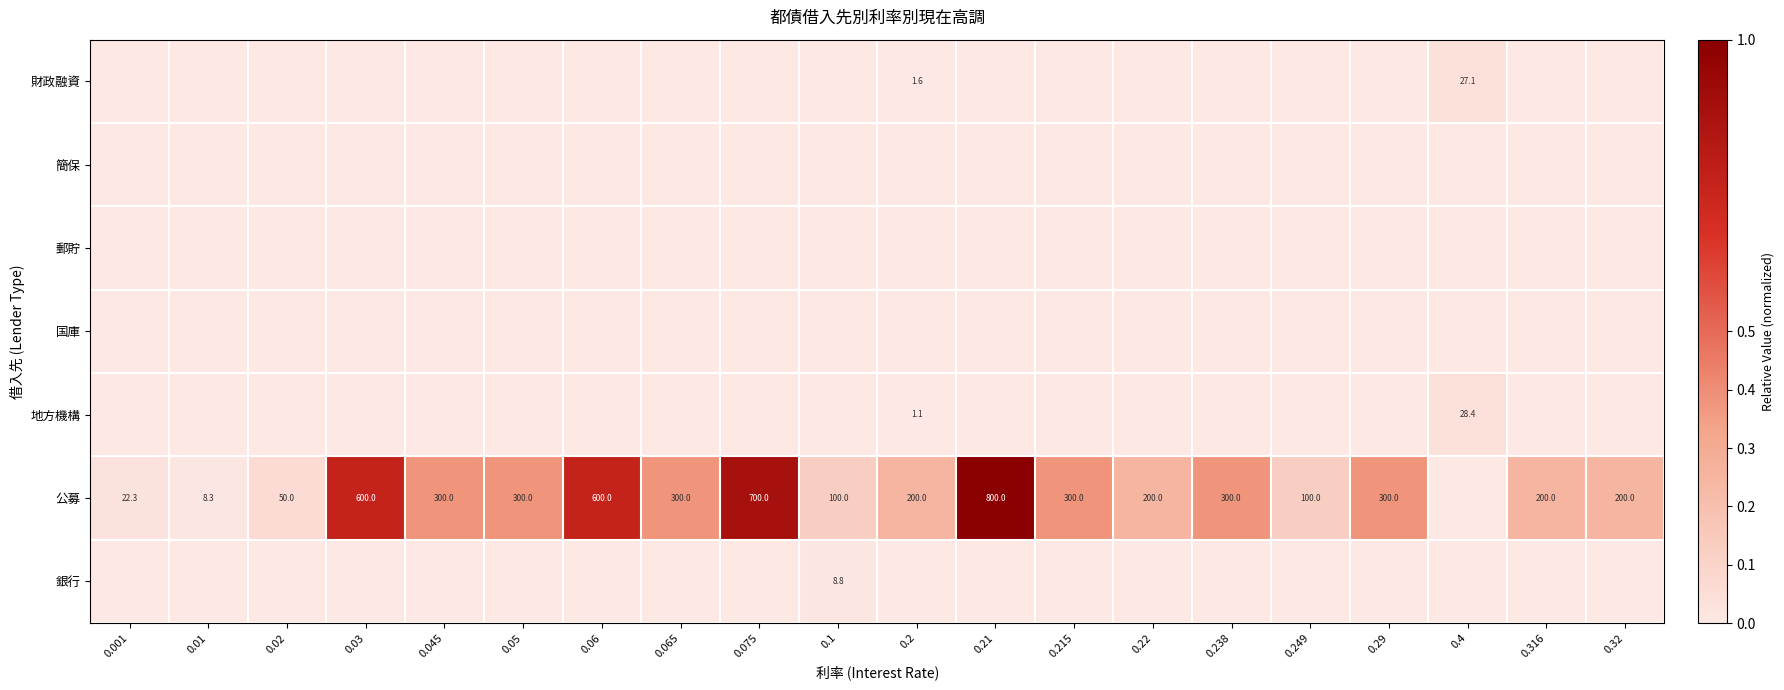

Which has a higher value, 0.075 or 0.05?

0.075